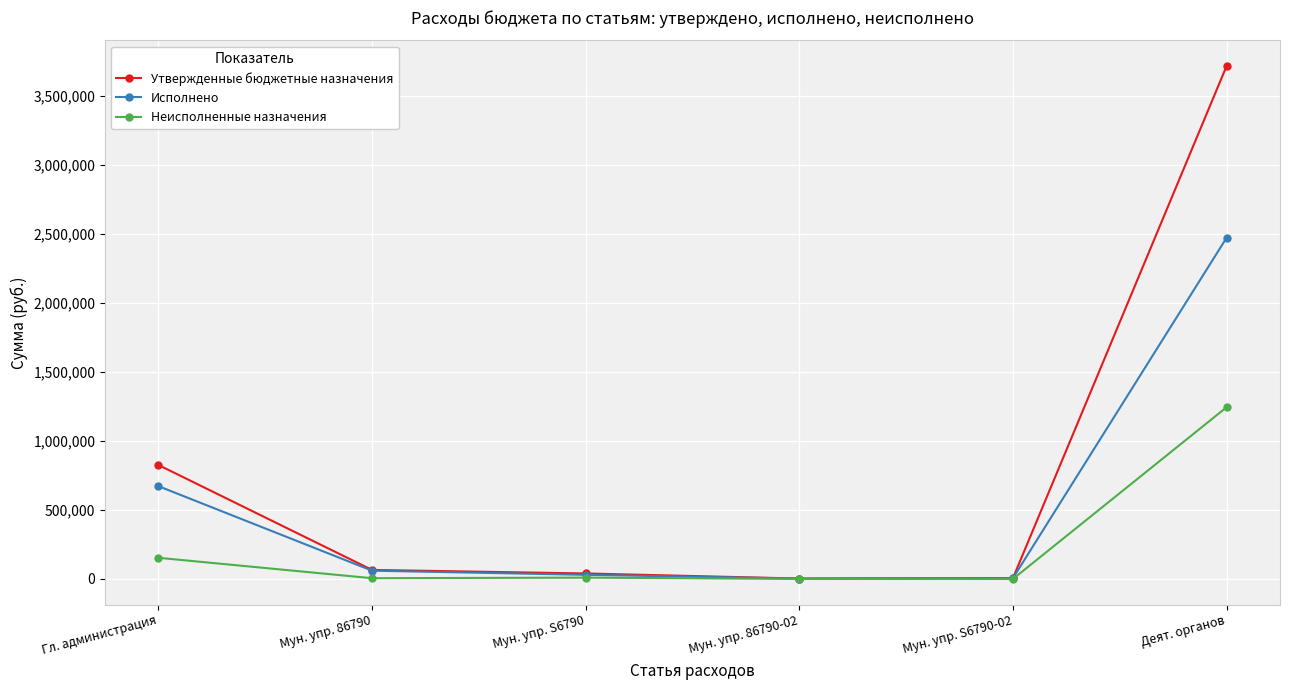

Is it true that Утвержденные бюджетные назначения equals 40000.0 at Мун. упр. S6790?

True